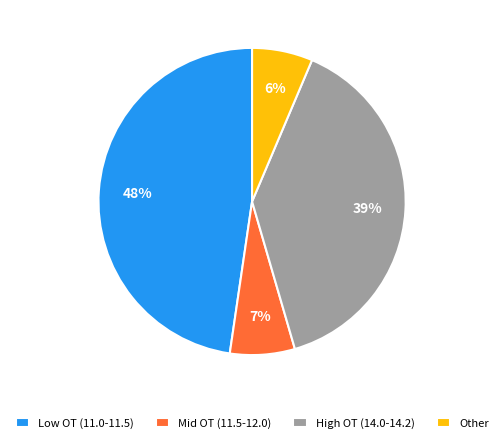

Count the number of slices in the pie.

4